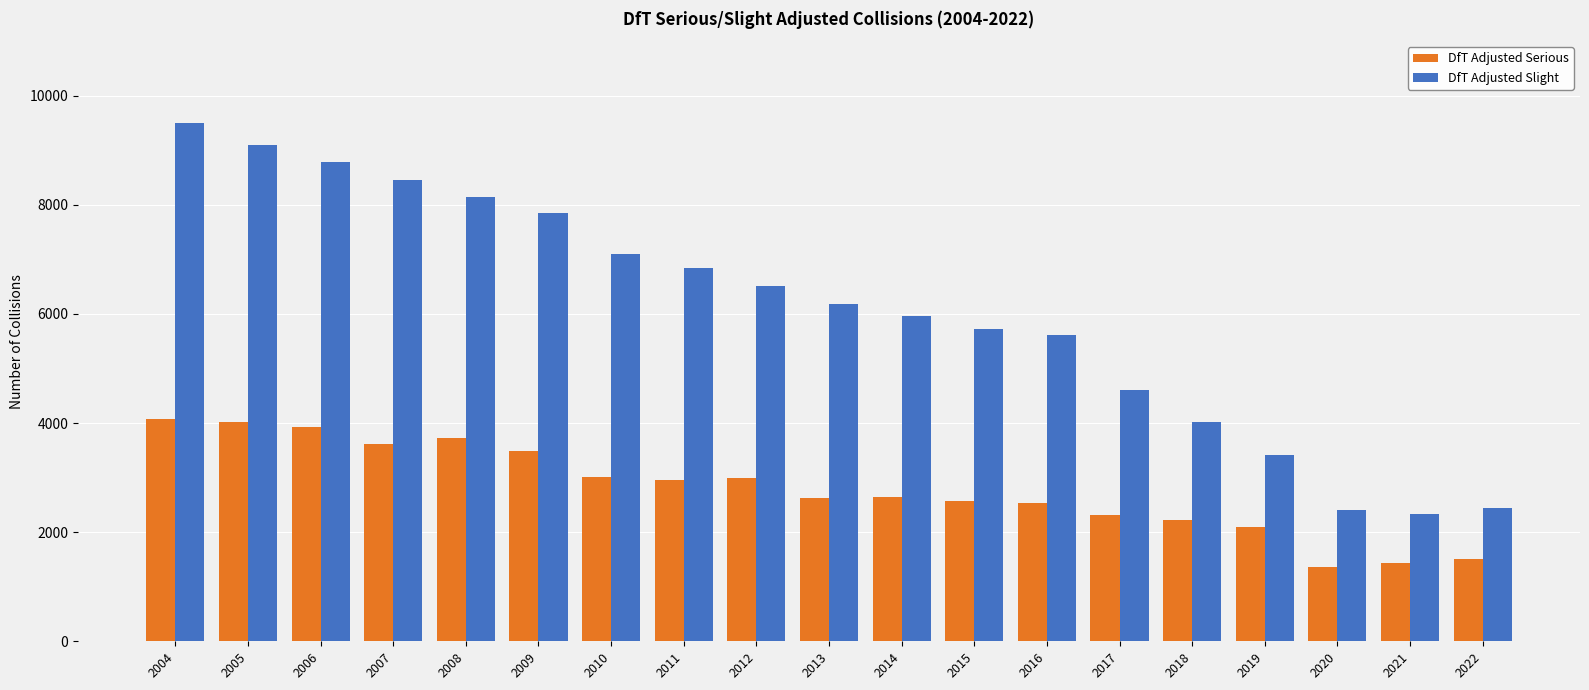

What are all the series names shown in the legend?

DfT Adjusted Serious, DfT Adjusted Slight